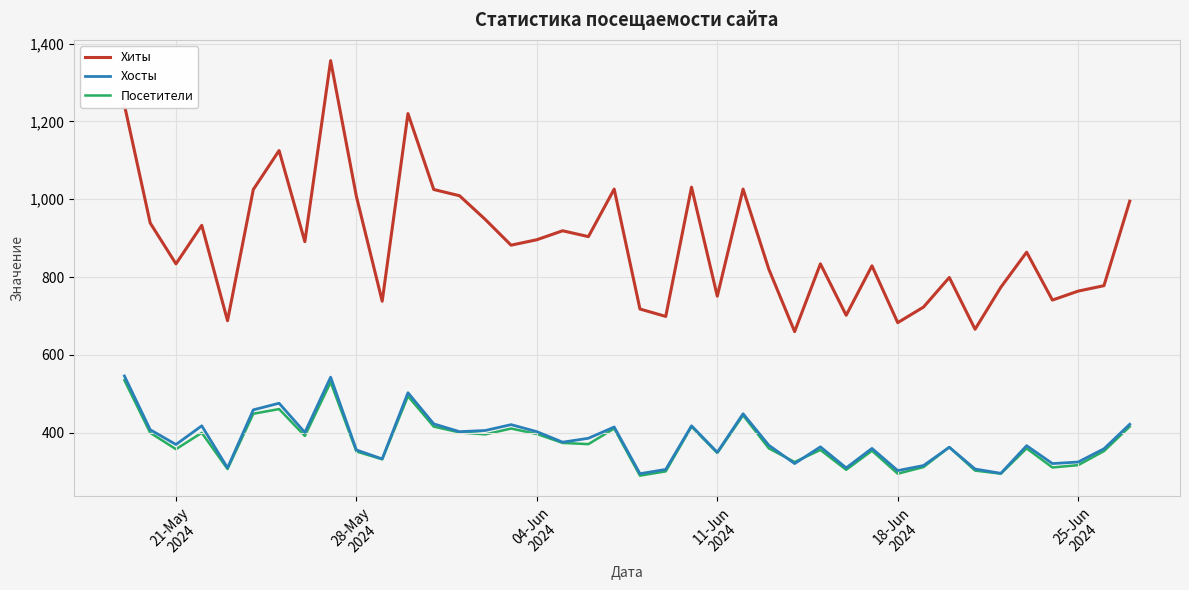

True or false: Посетители and Хиты intersect in this chart.

False